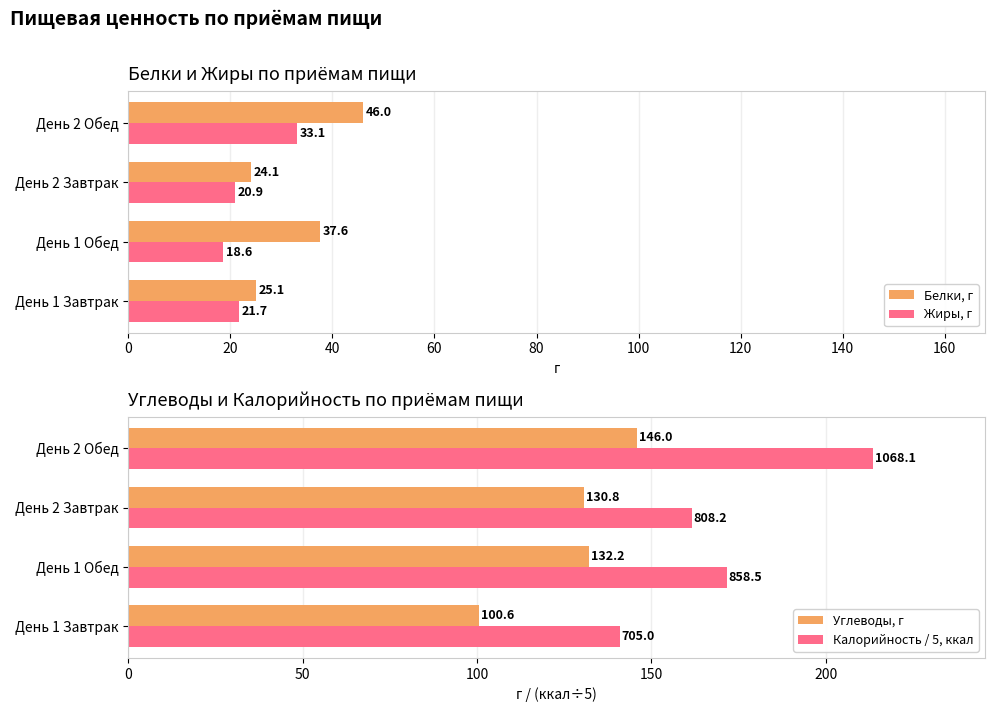

How many data points in Белки, г are above 37?

2